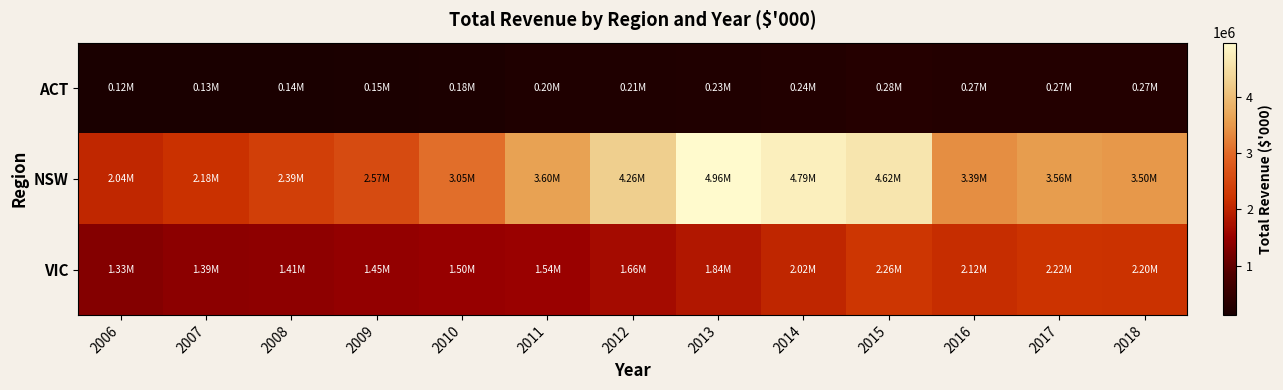

Which series has the largest range (max minus min)?

NSW